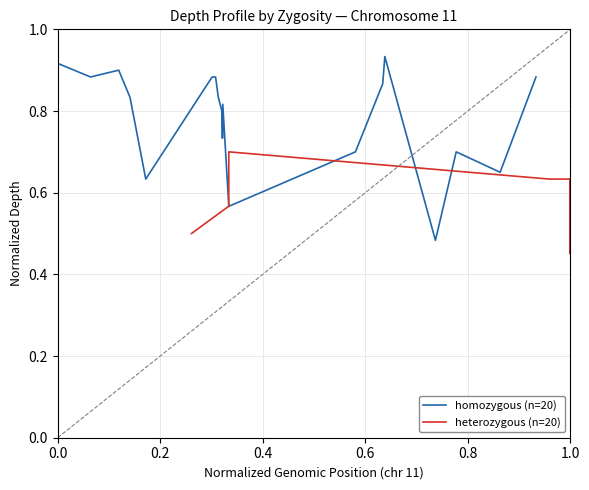

At how many categories does at least one series exceed 0?

20